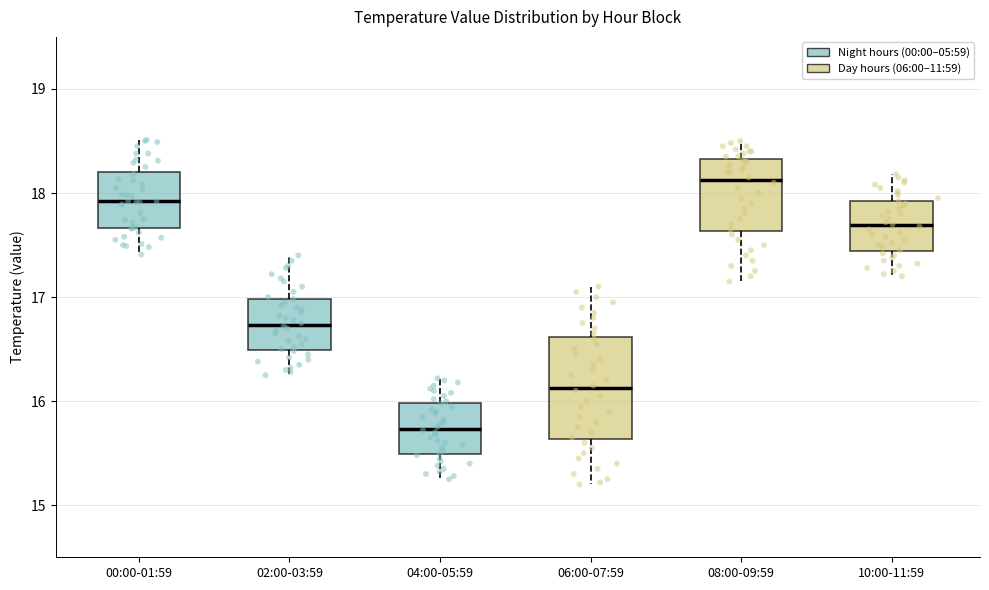

Where is the lower edge of the box for 00:00-01:59 on the y-axis? The values are not printed on the chart, so give them approximately, as read against the axis.

17.7